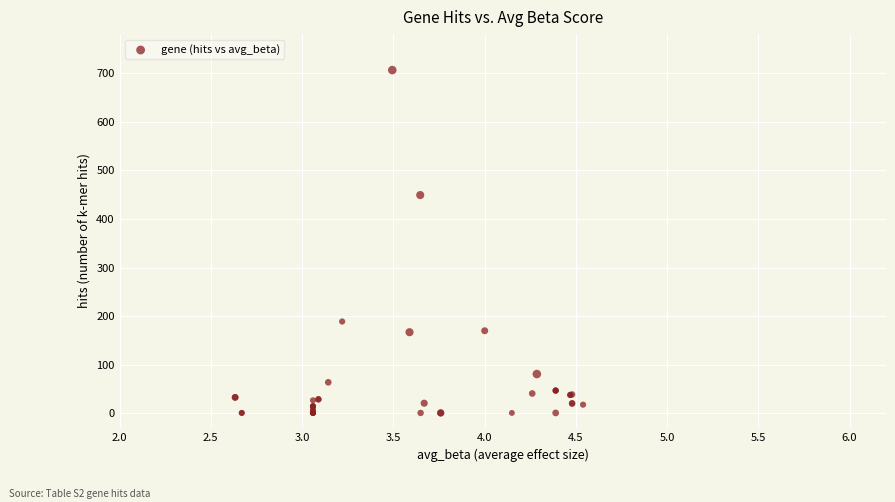

What Y value in the scatter plot is closest to 353?

449